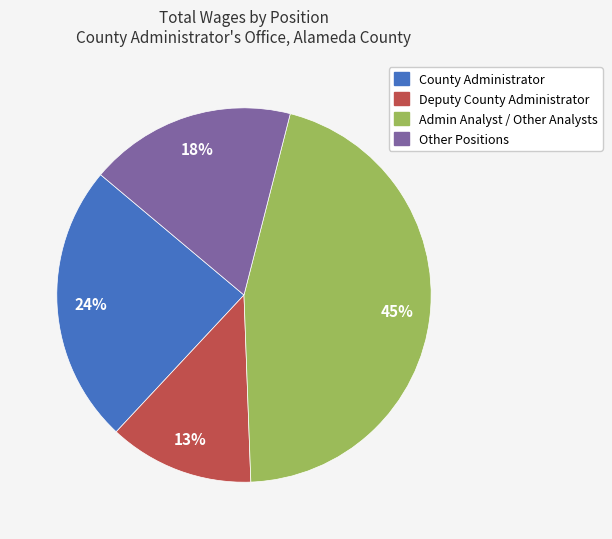

Is there any slice that represents more than half of the pie?

No